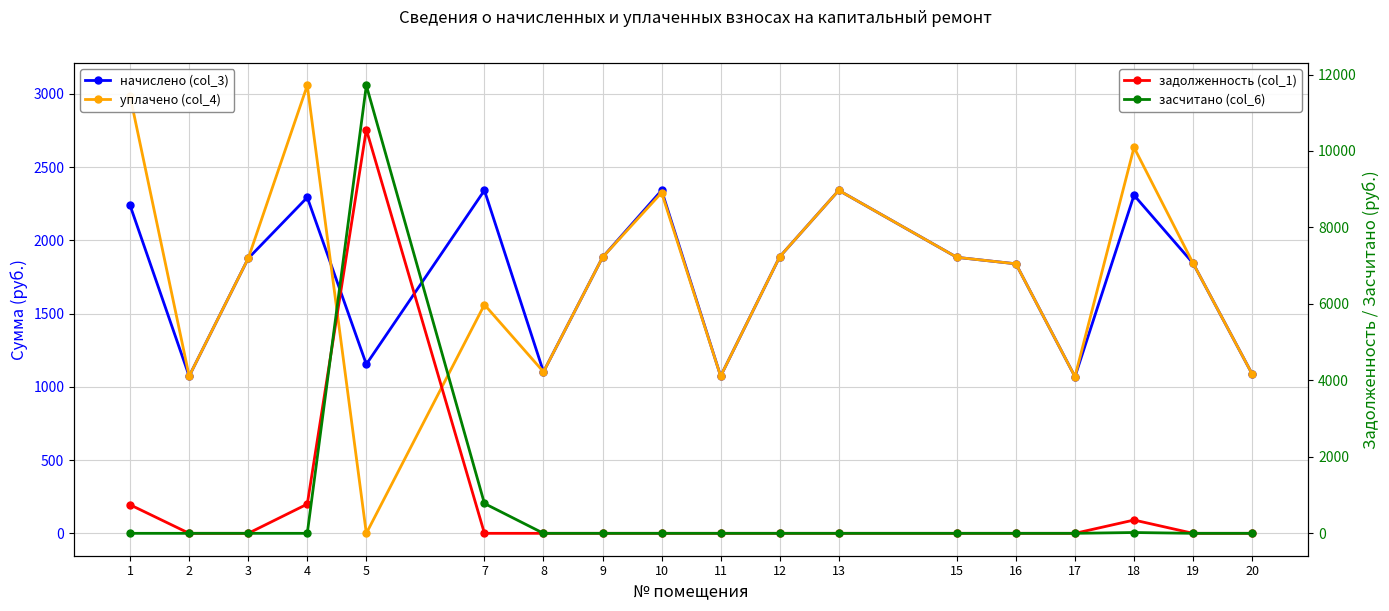

The начислено (col_3) series shows 1843.5 at 19. True or false?

True